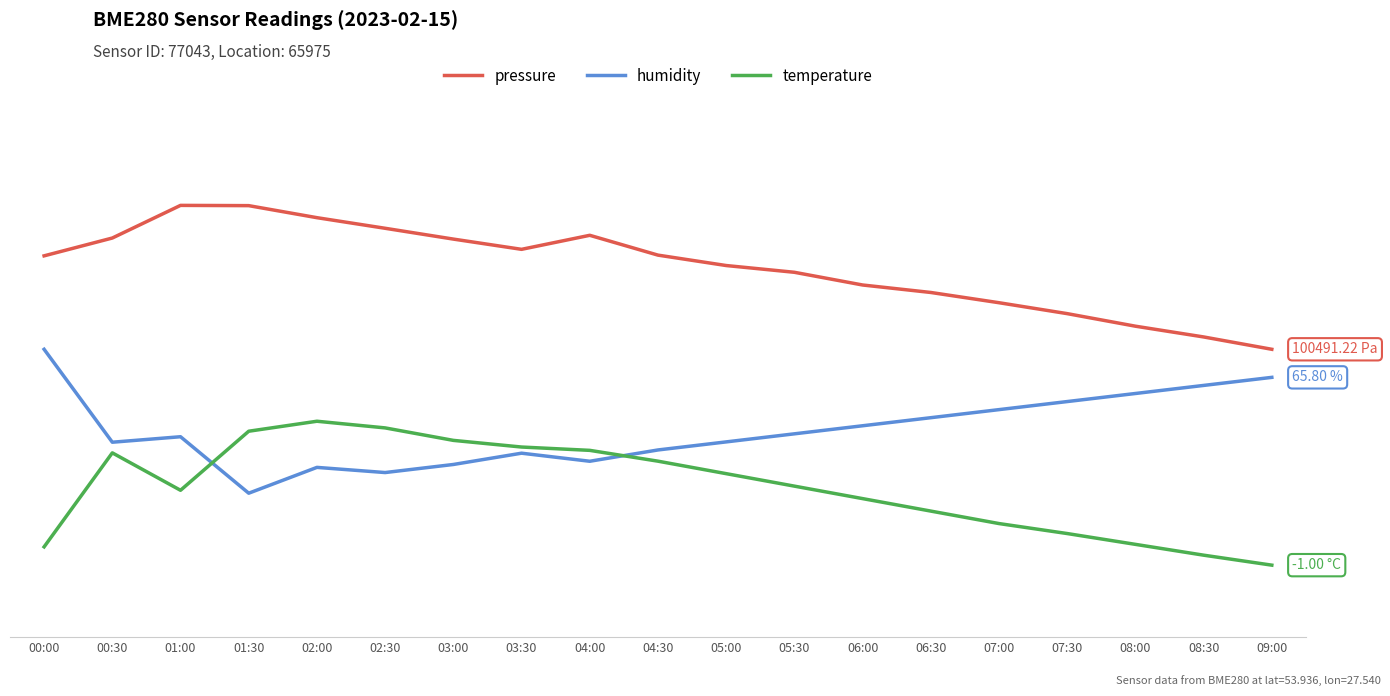

True or false: pressure and temperature cross at least once.

False